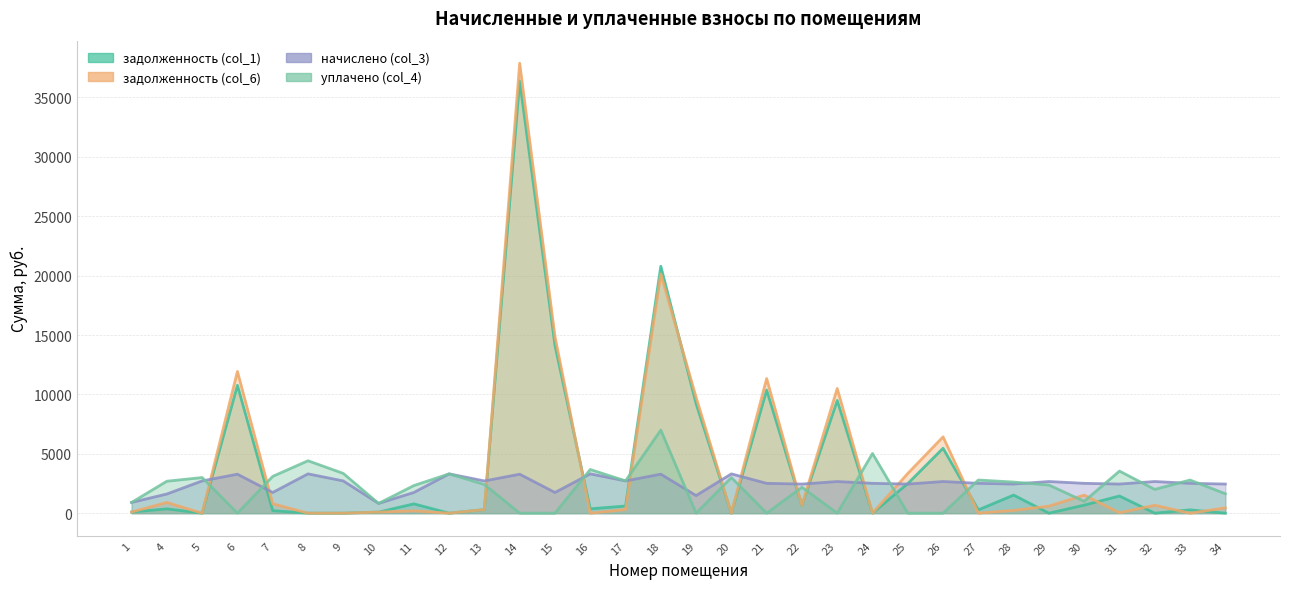

At which category is the sum across all series the highest?

14